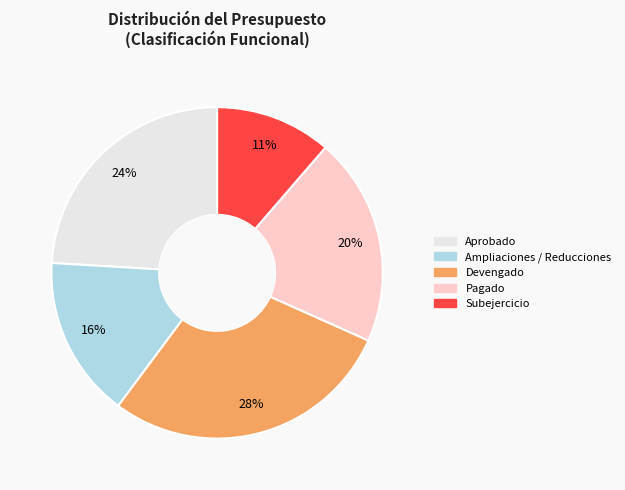

Is it true that Subejercicio is 11% of the pie?

True